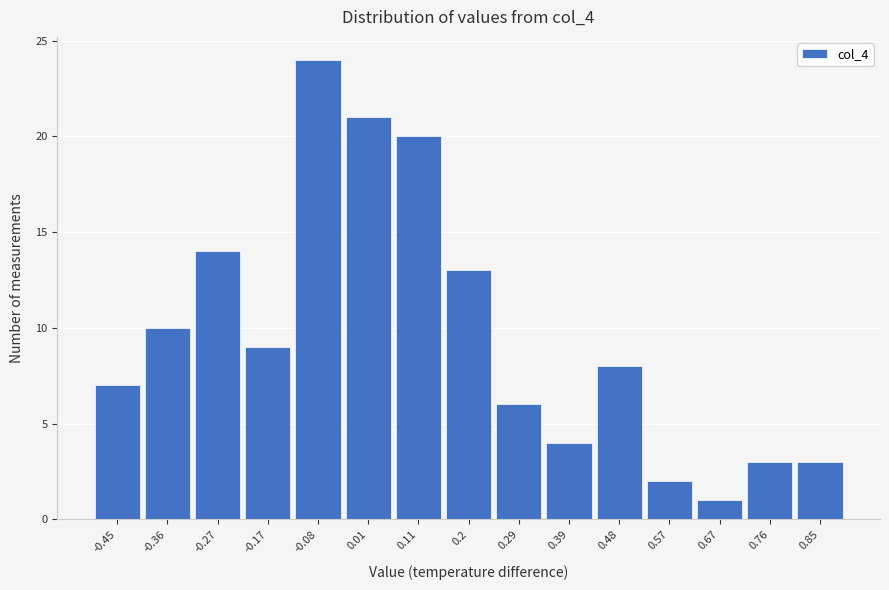

Reading left to right, transcribe this chart: for each bar, give the range it covers on the x-axis and its height. Neither the bar edges nor the heights are printed on the chart, so give them approximately, as read against the axes.

-0.50 to -0.41: 7
-0.41 to -0.31: 10
-0.31 to -0.22: 14
-0.22 to -0.13: 9
-0.13 to -0.03: 24
-0.03 to 0.06: 21
0.06 to 0.15: 20
0.15 to 0.25: 13
0.25 to 0.34: 6
0.34 to 0.43: 4
0.43 to 0.53: 8
0.53 to 0.62: 2
0.62 to 0.71: 1
0.71 to 0.81: 3
0.81 to 0.90: 3